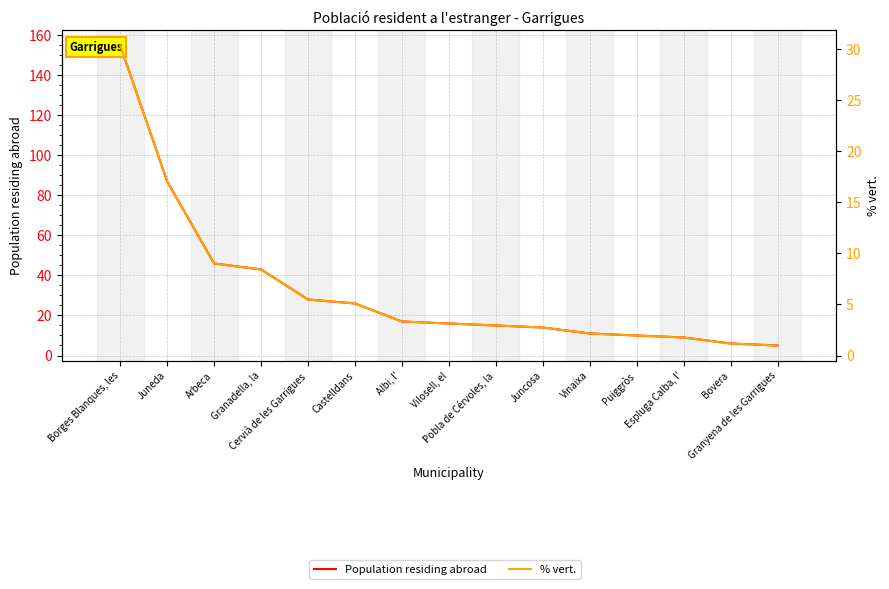

Is the value of % vert. at Arbeca greater than the value of Population residing abroad at Juncosa?

No